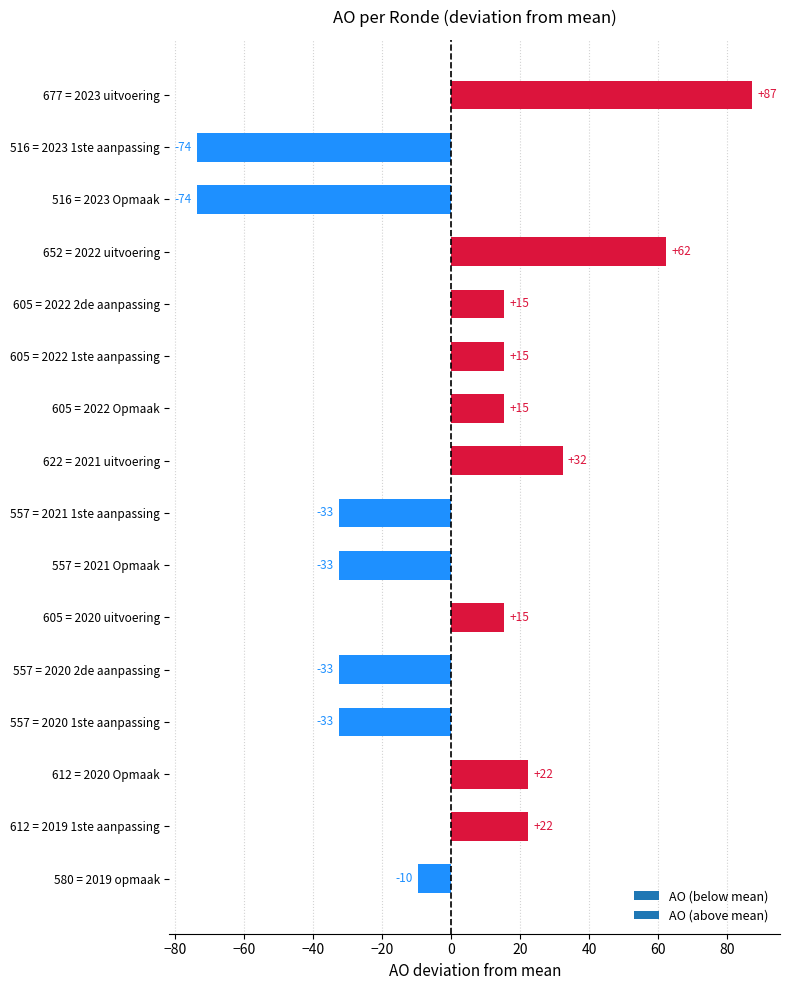

How many bars are there in total?

16